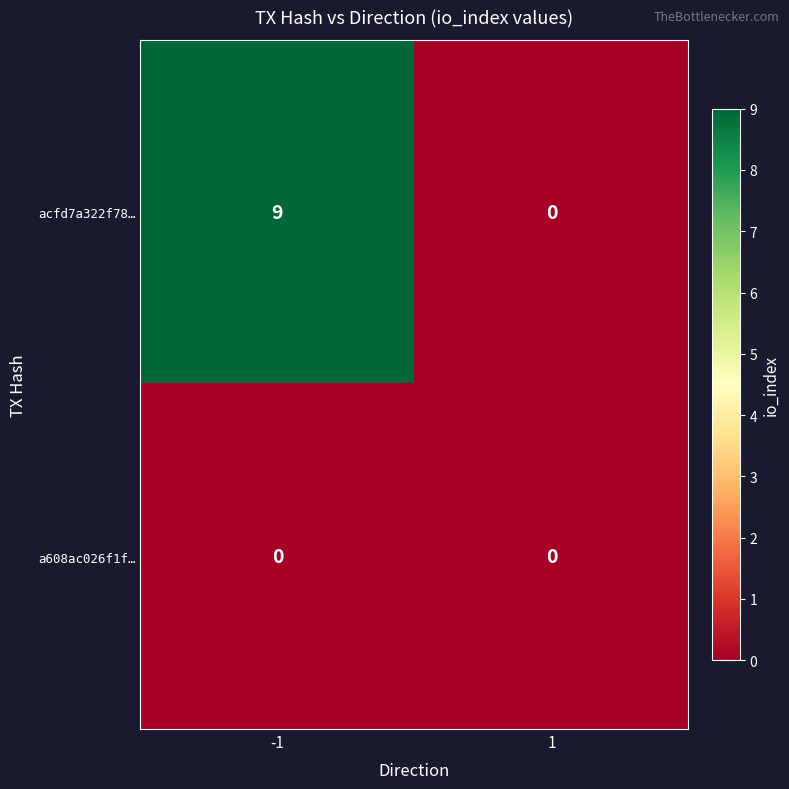

The a608ac026f1f… series shows 0 at 1. True or false?

True